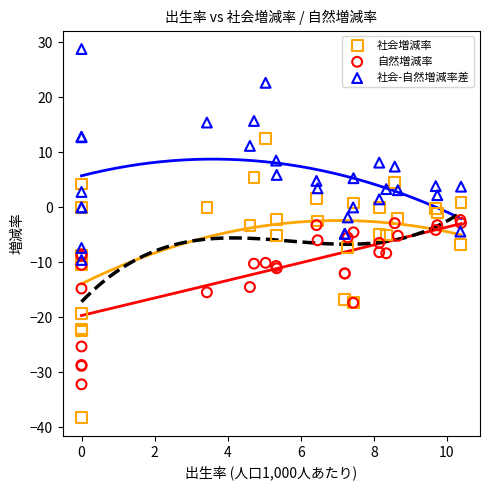

What is the X range (max minus min) for the scatter plot?

10.4